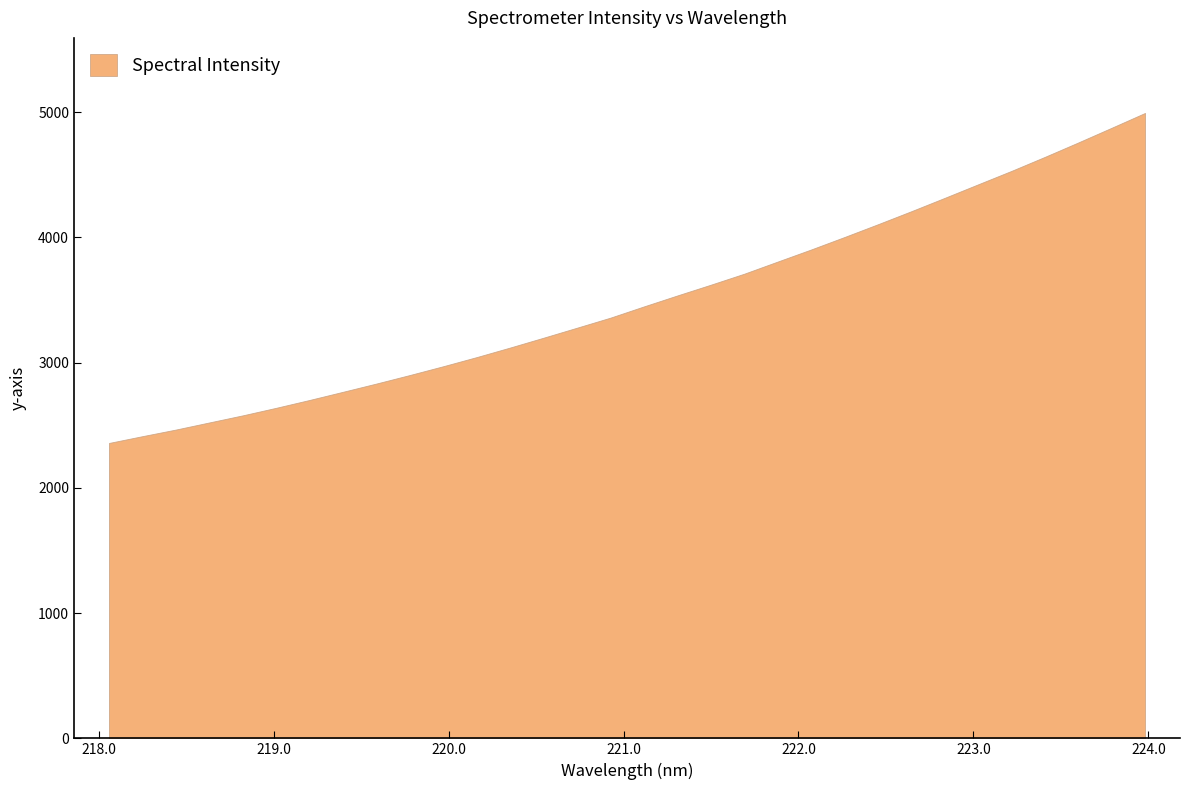

How many data points does each series have?

32